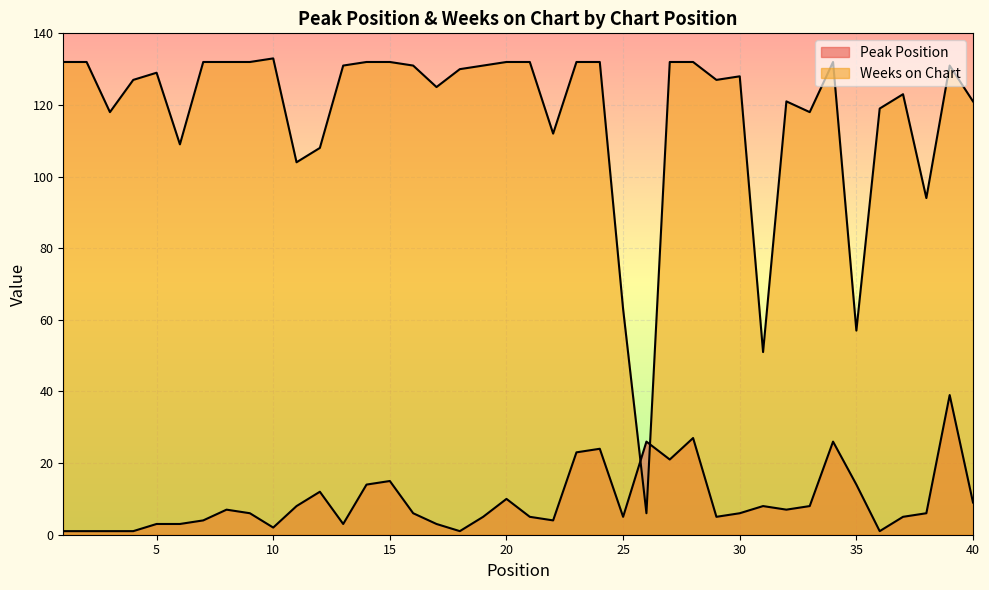

List the series in order of their overall mean, lowest first.

Peak Position, Weeks on Chart